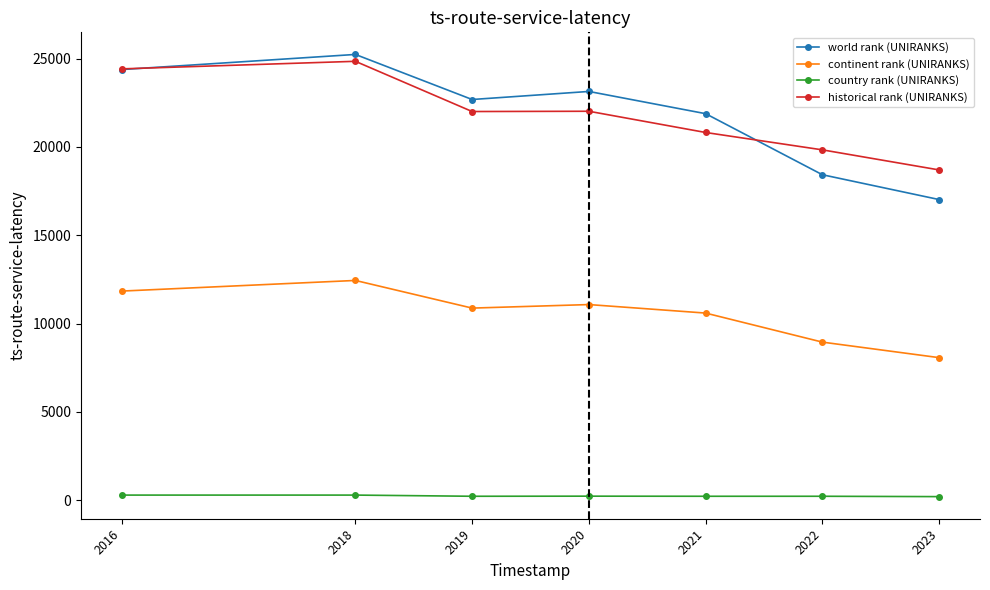

How many lines are shown in the chart?

4